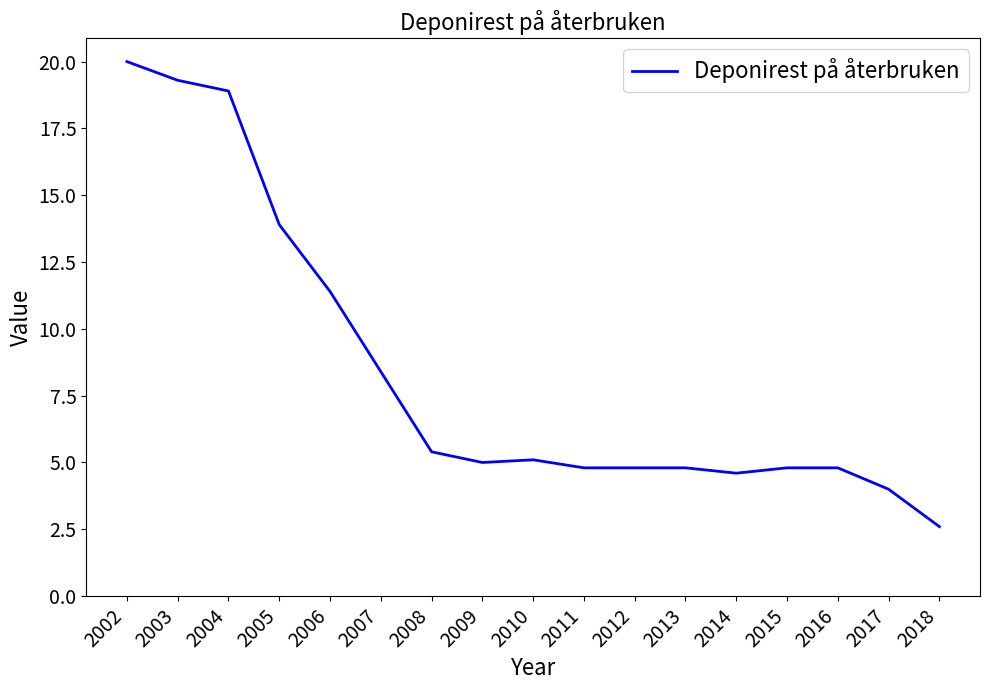

True or false: the data shows 20.0 at 2002.

True